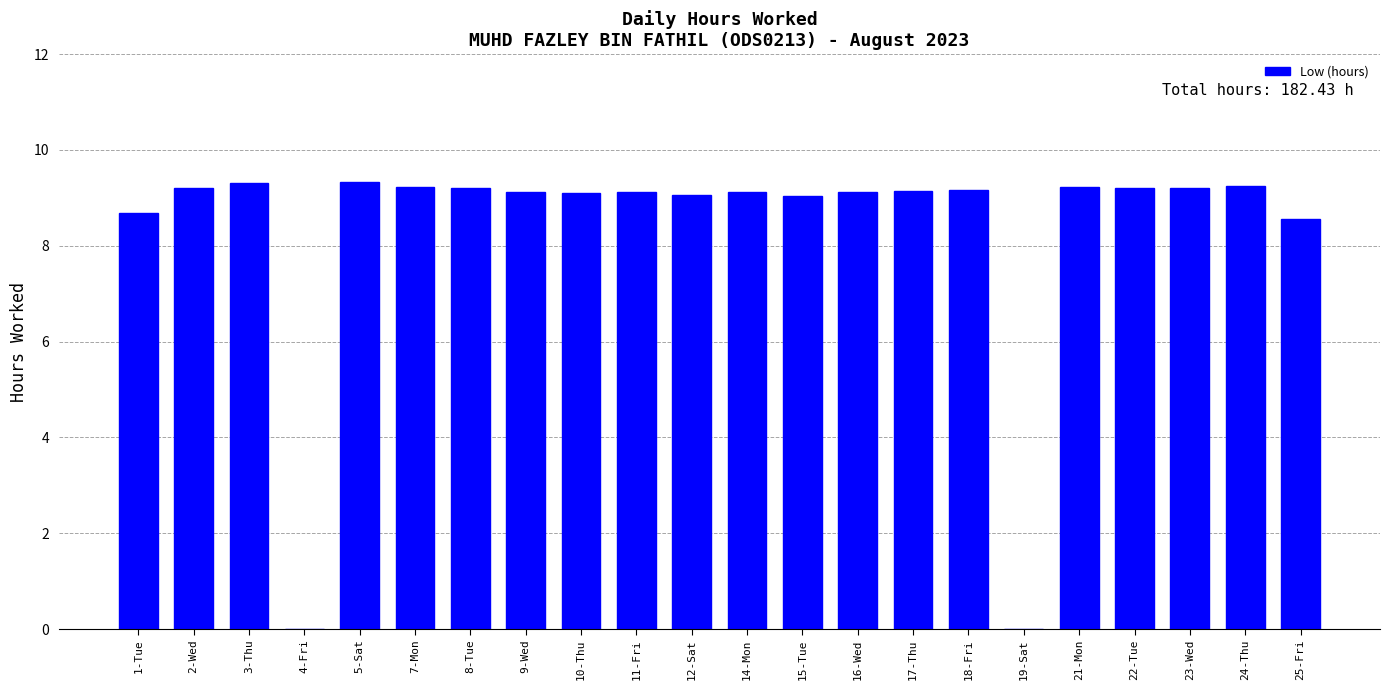

Which has a higher value, 4-Fri or 10-Thu?

10-Thu